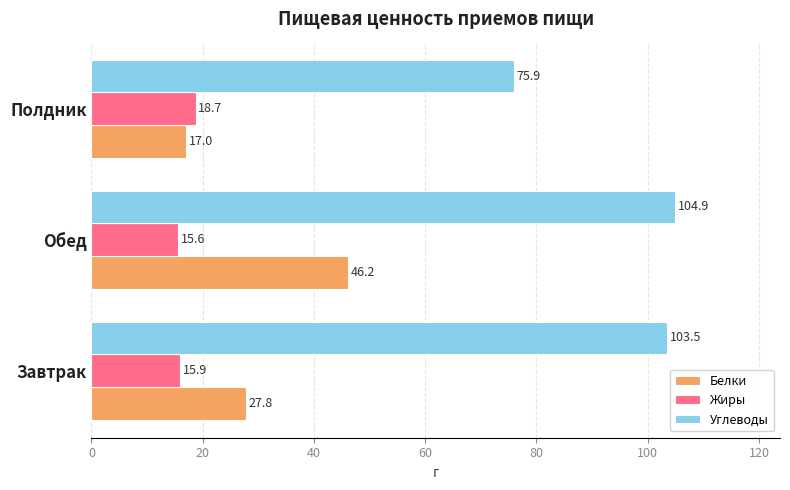

Count the number of data series in this chart.

3